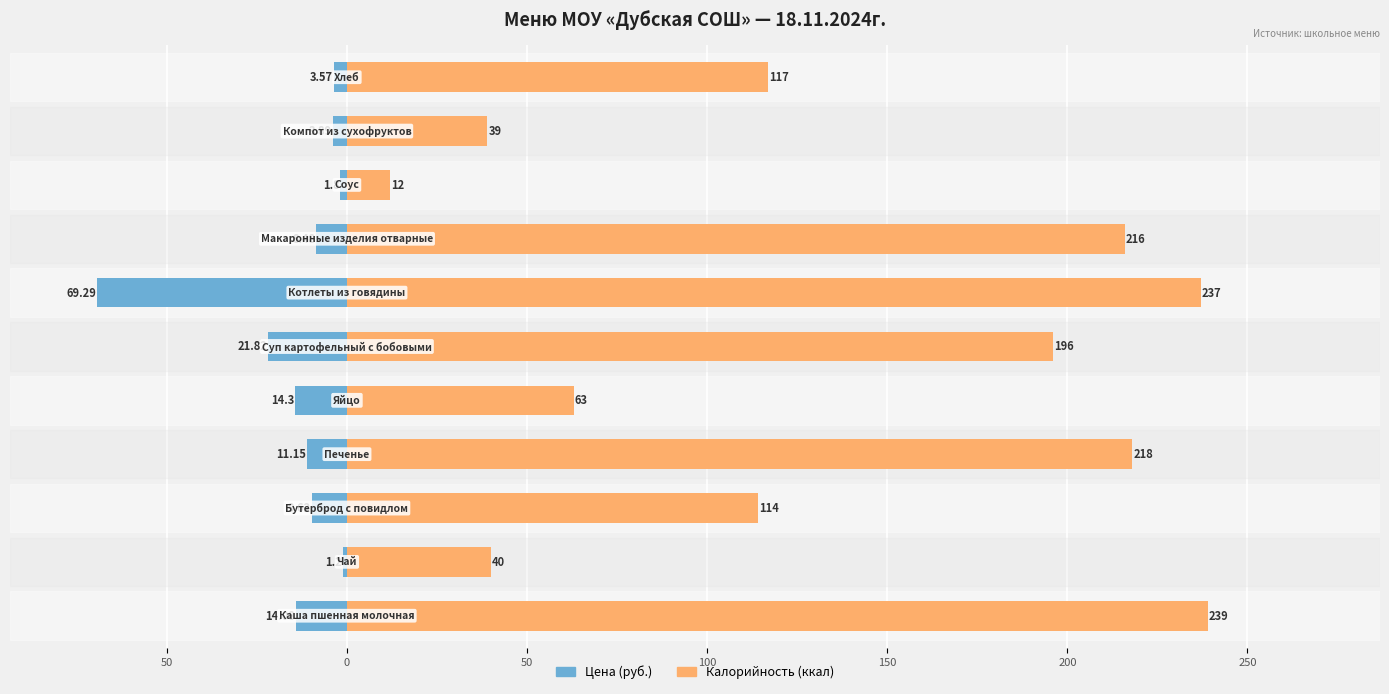

How many values in the Калорийность (ккал) series are below 117?

5